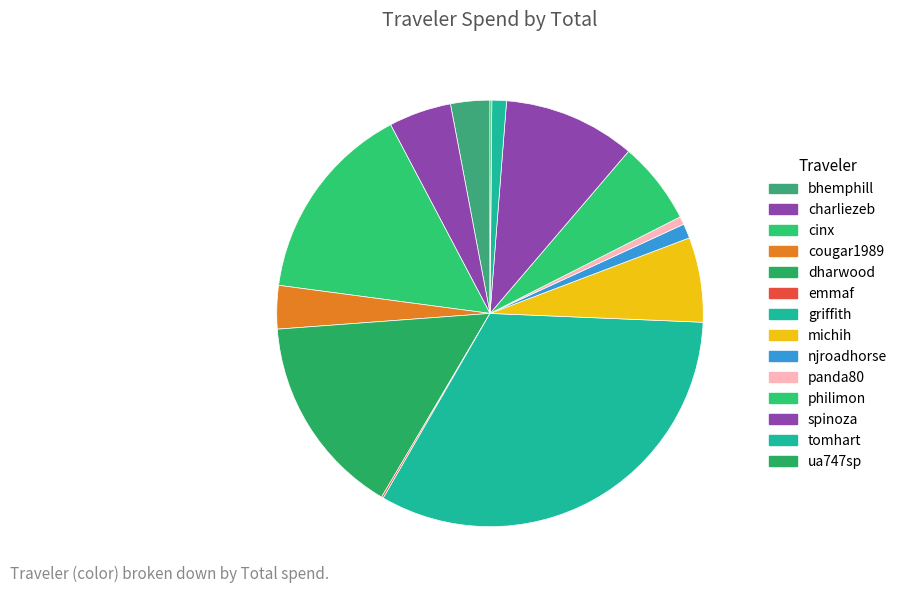

Which category has the smallest portion of the pie?

ua747sp